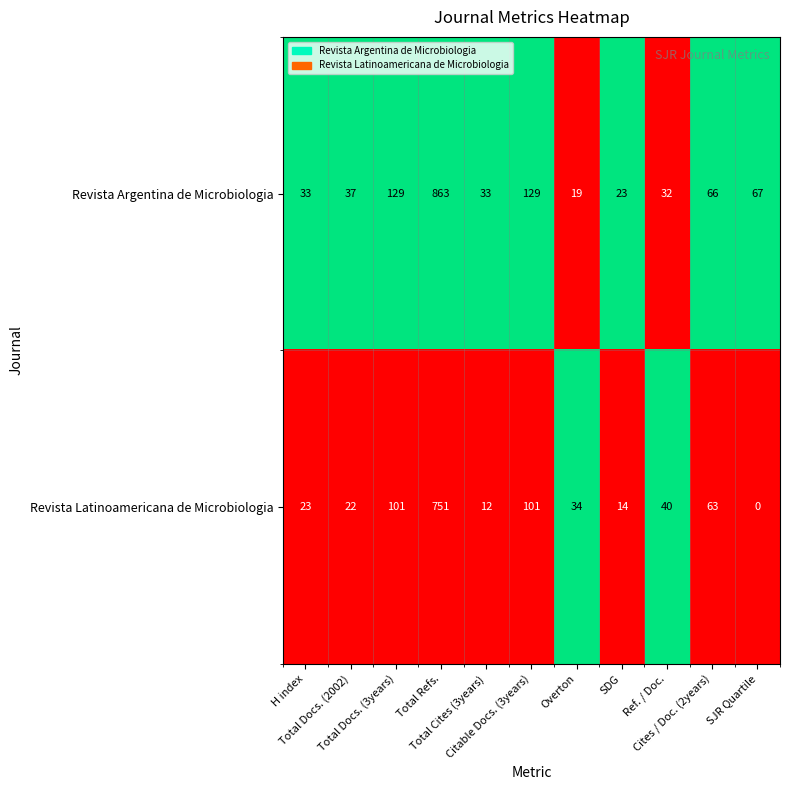

List the series in order of their peak value, highest first.

Revista Argentina de Microbiologia, Revista Latinoamericana de Microbiologia